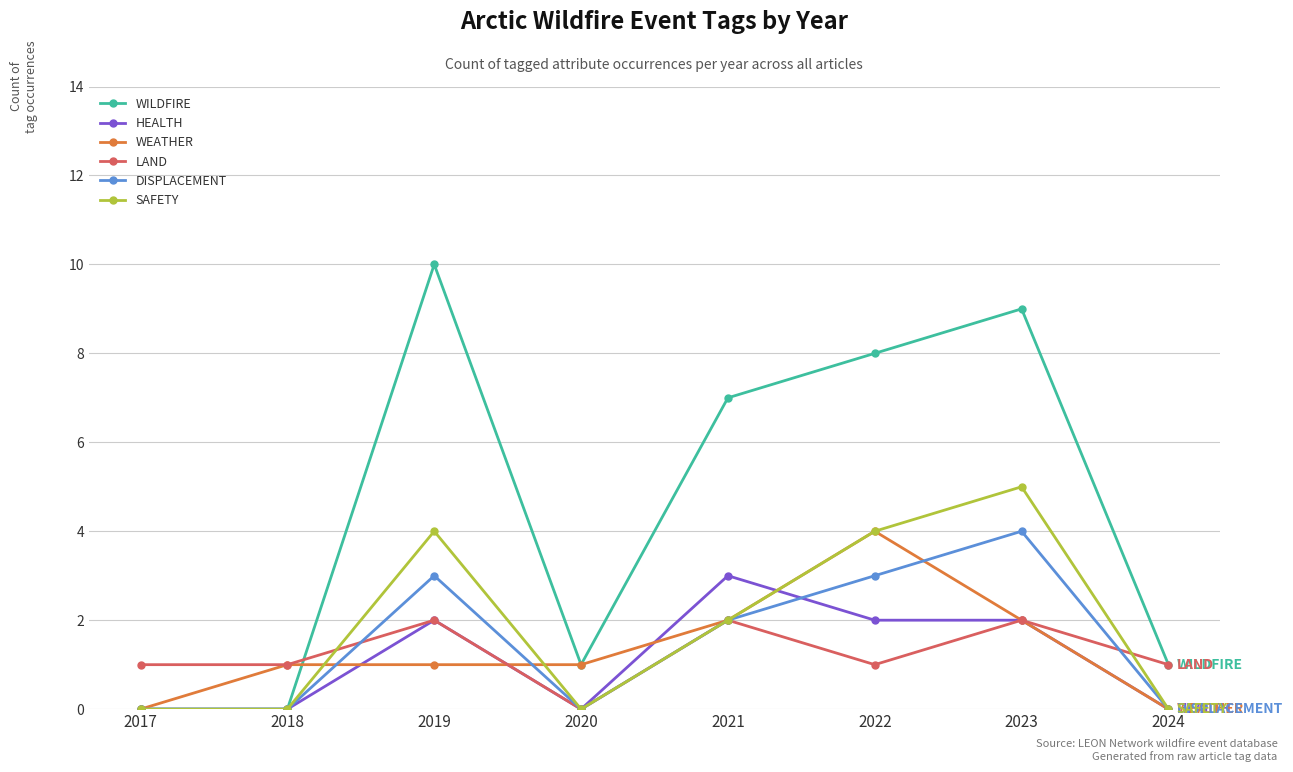

What is the maximum value for WILDFIRE?

10